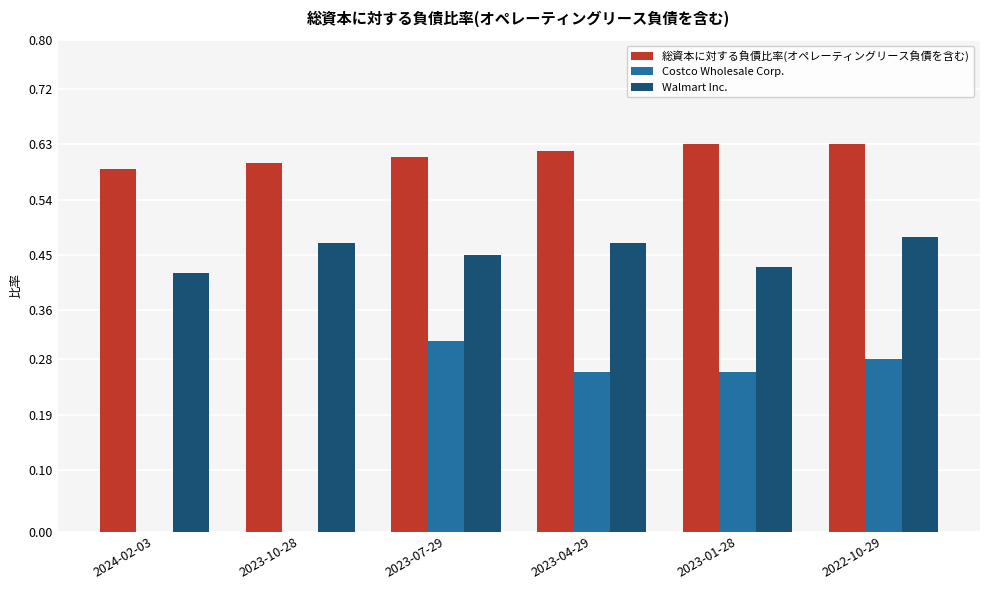

True or false: 総資本に対する負債比率(オペレーティングリース負債を含む) has a value of 1.0 at 2023-04-29.

False